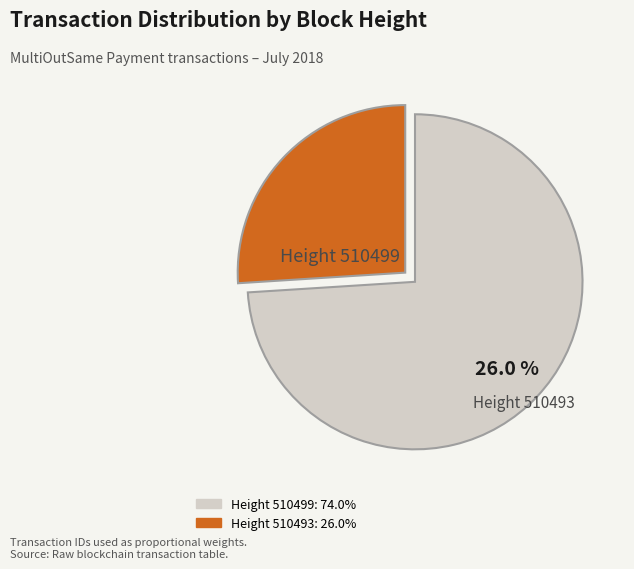

What portion of the pie excludes 510493?

74.0%